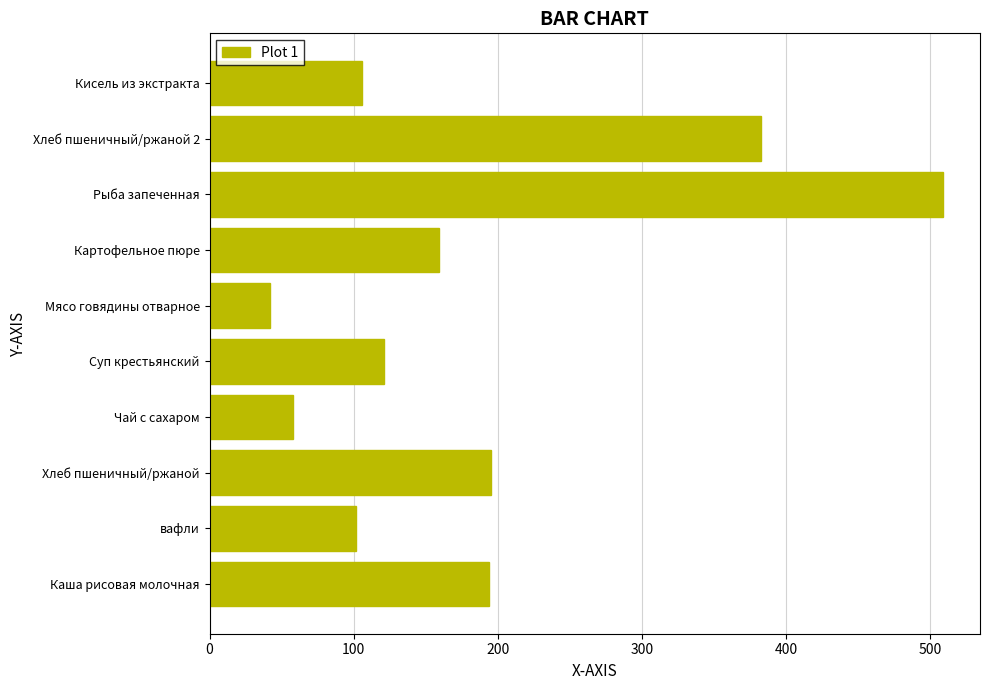

Approximately how many times larger is the value at Хлеб пшеничный/ржаной compared to Чай с сахаром?

3.4